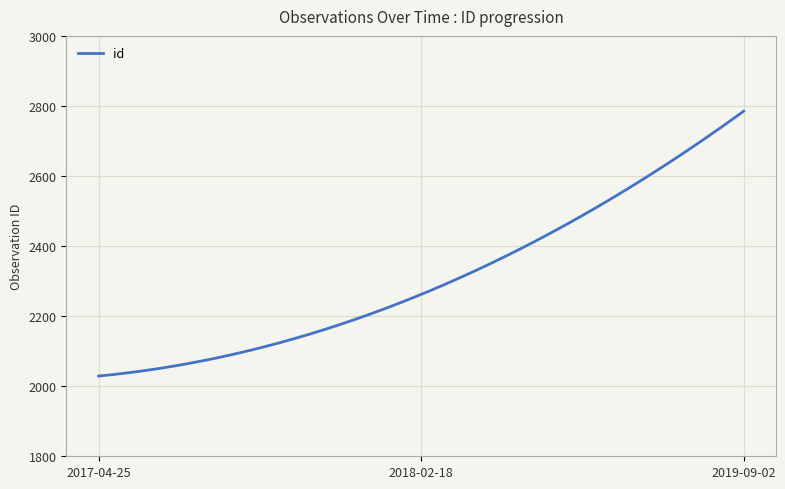

What is the difference between the maximum and minimum values?

756.0